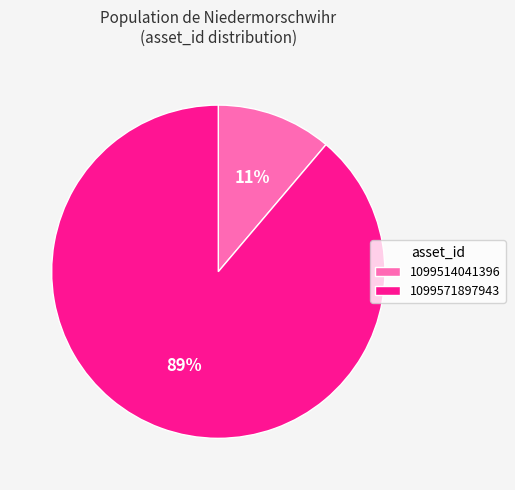

Do 1099571897943 and 1099514041396 together represent more than half of the pie?

Yes